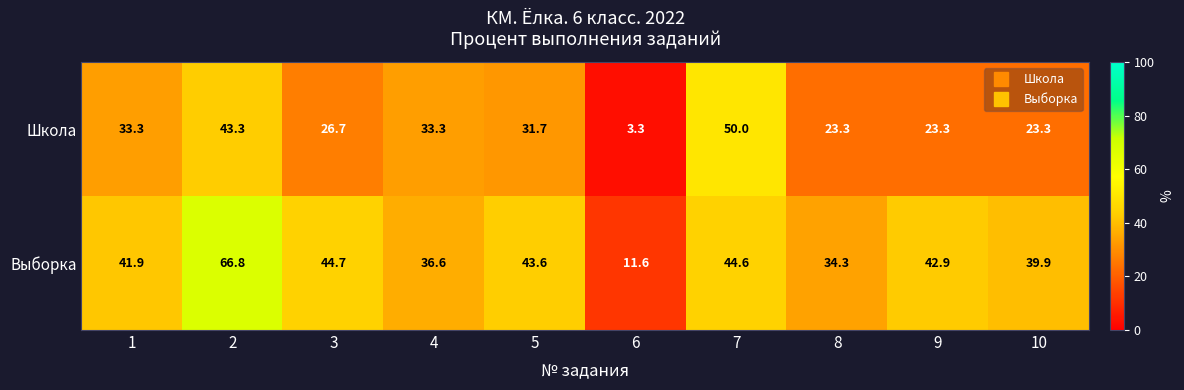

Which series has the widest spread of values?

Выборка